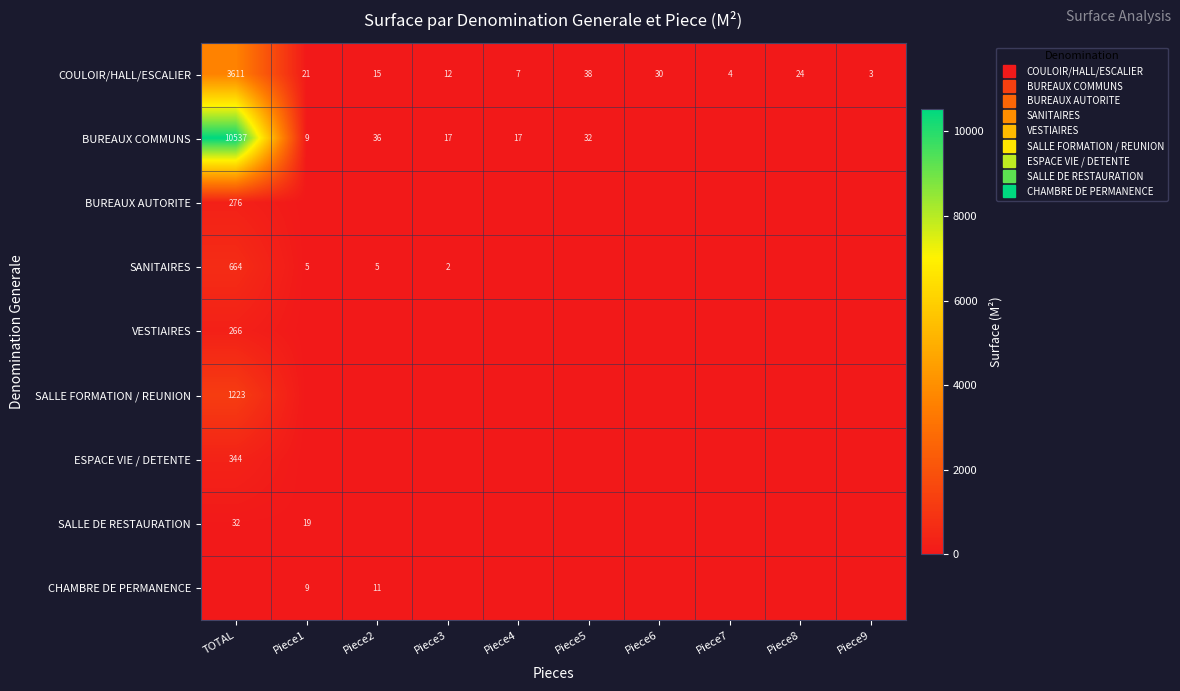

Which series has the widest spread of values?

BUREAUX COMMUNS